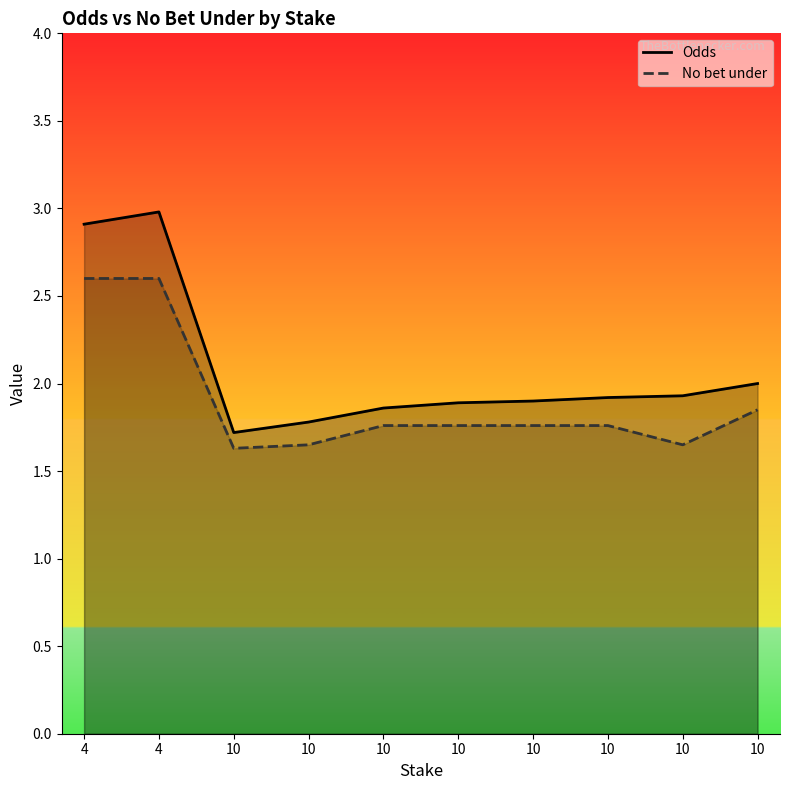

The Odds series shows 1.9 at 10. True or false?

True